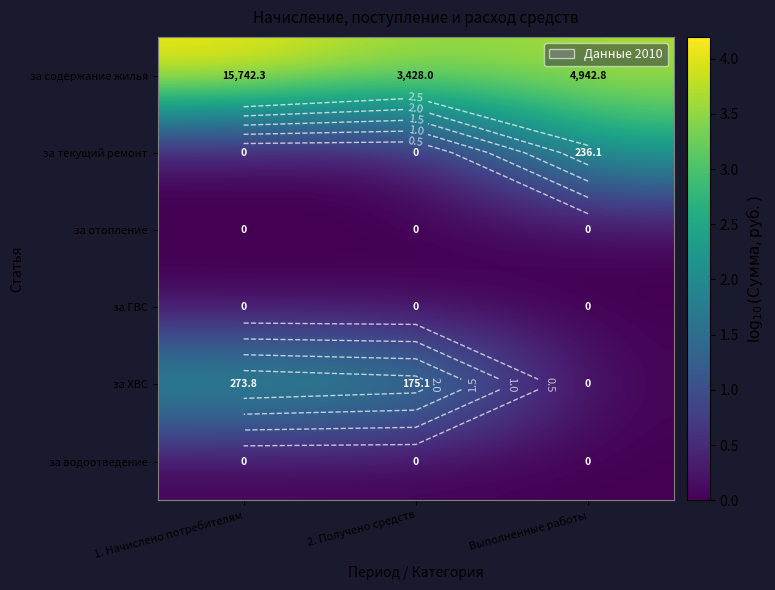

Which series has the largest total across all categories?

за содержание жилья